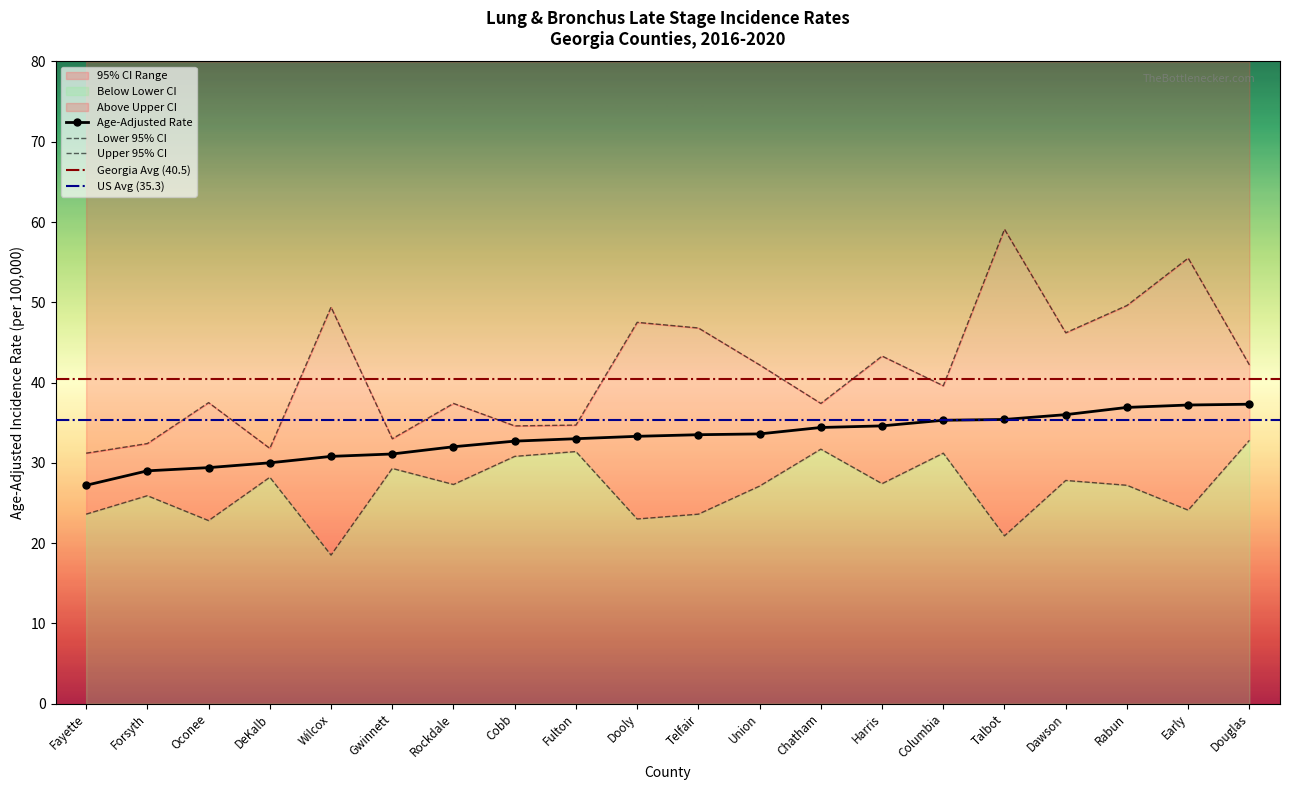

Between Fayette and Early, which is larger?

Early